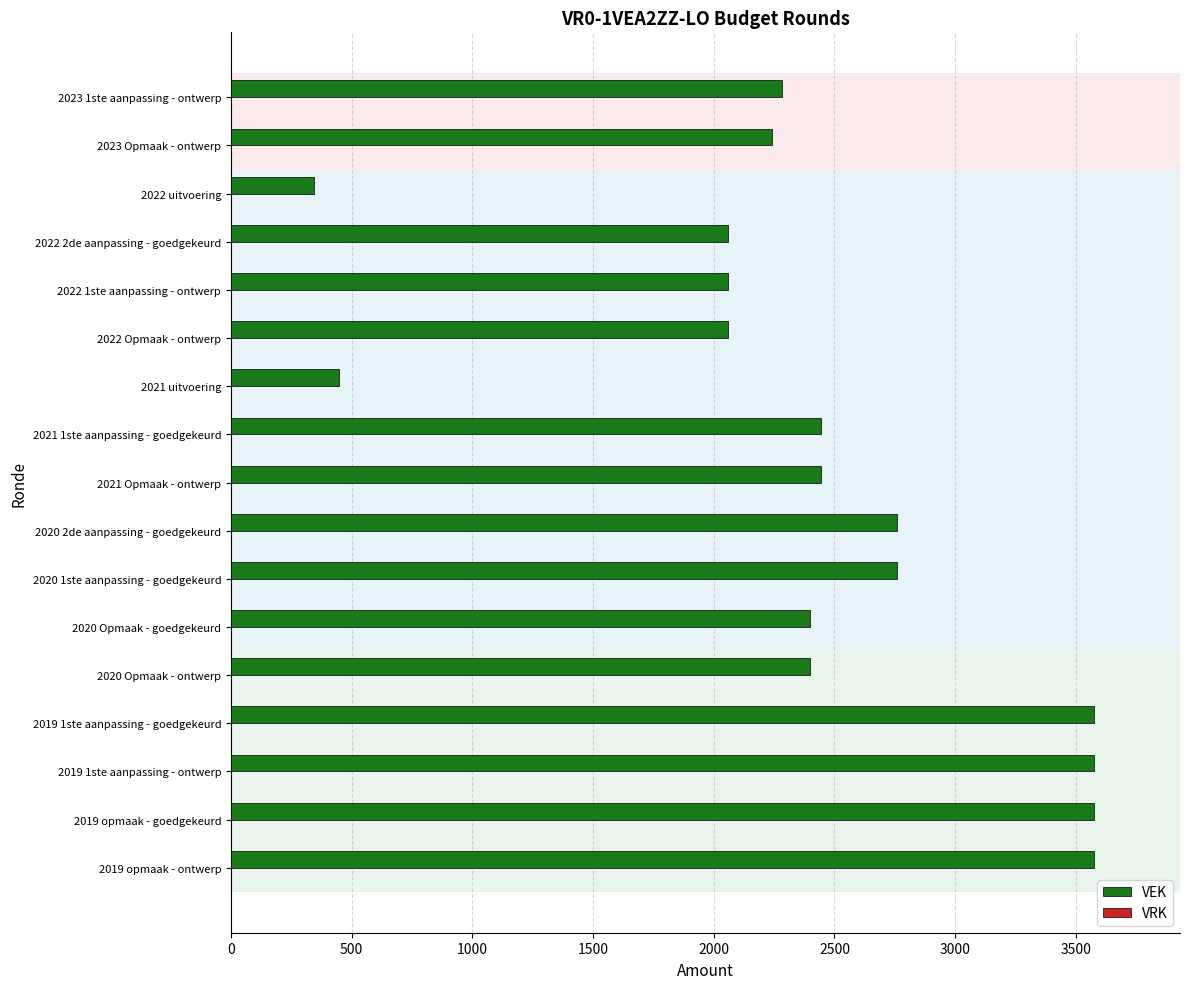

What is the change in value from 2022 2de aanpassing - goedgekeurd to 2023 Opmaak - ontwerp?

+182